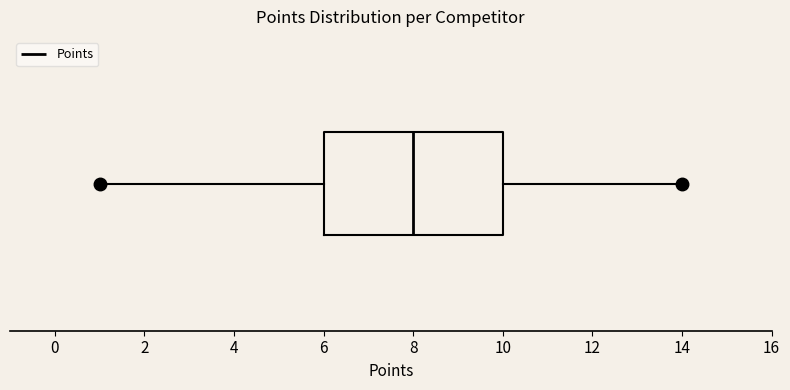

Transcribe this box plot: give where the median line is, the range the box spans, and where the two whiskers end, as read against the x-axis. The values are not printed on the chart, so give them approximately, as read against the axis.

median 8, box 6 to 10, whiskers 1 to 14